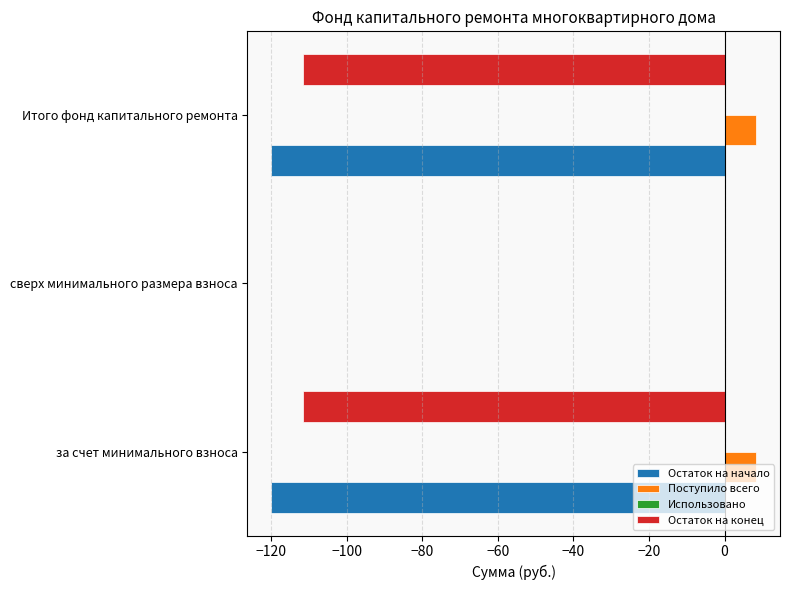

Which series has the largest total across all categories?

Поступило всего